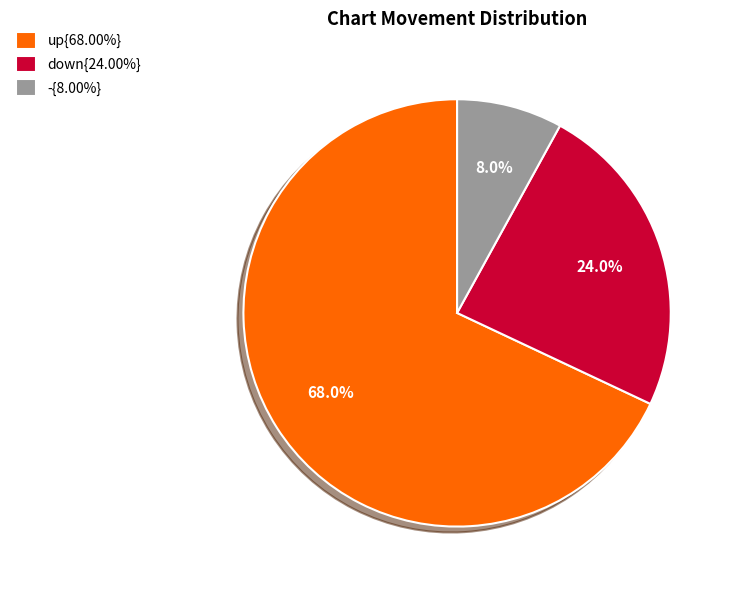

What is the ratio of the value at up{68.00%} to the value at -{8.00%}?

8.5